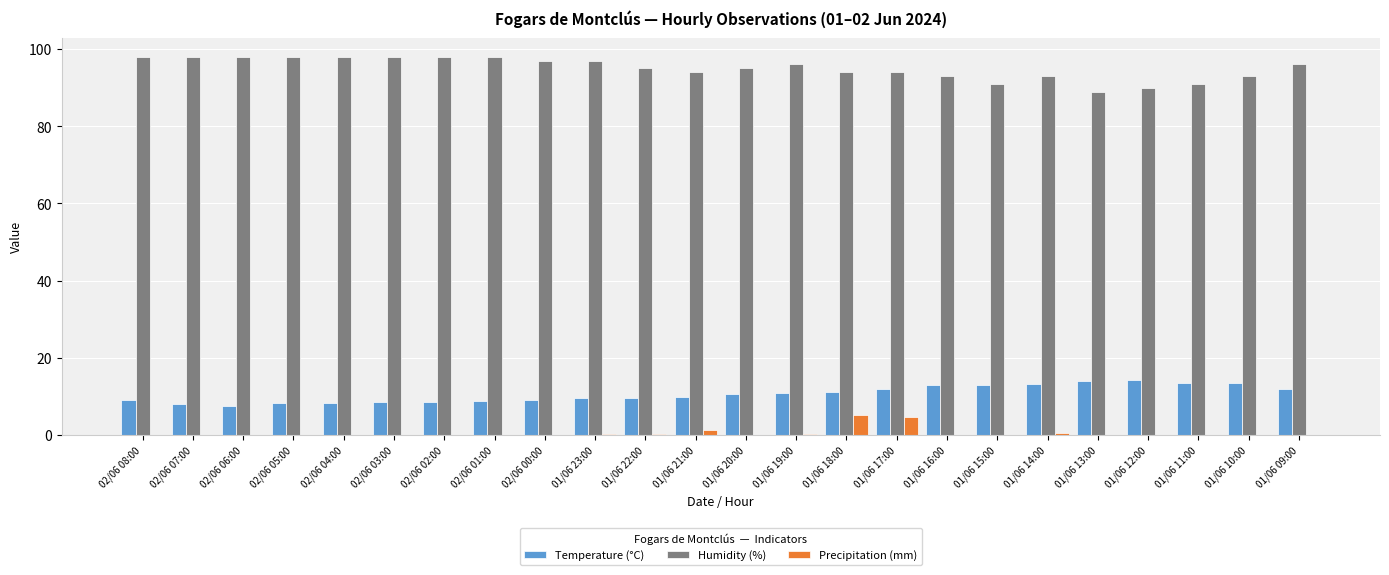

Which series has the largest total across all categories?

Humidity (%)